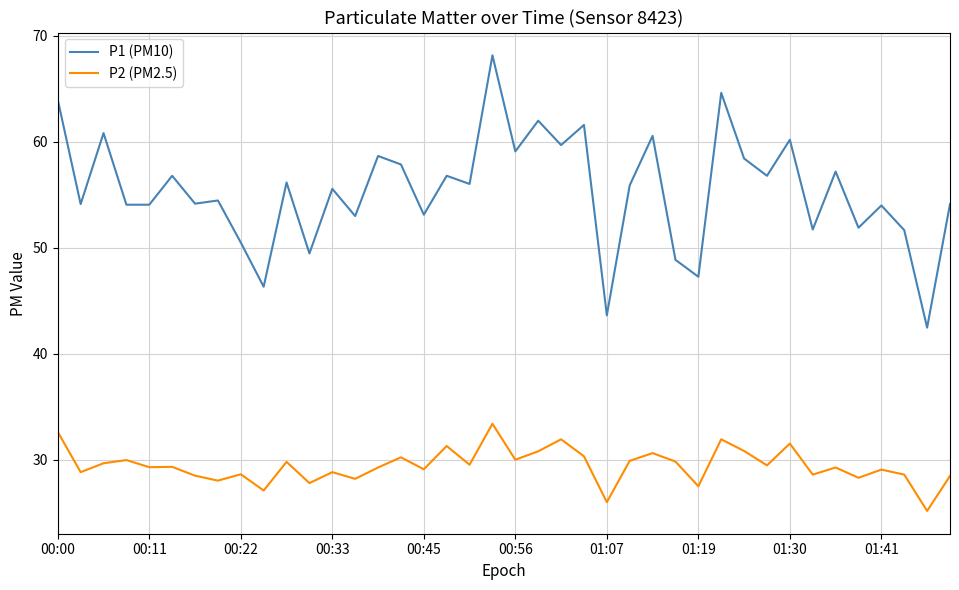

List the series in order of their overall mean, highest first.

P1 (PM10), P2 (PM2.5)